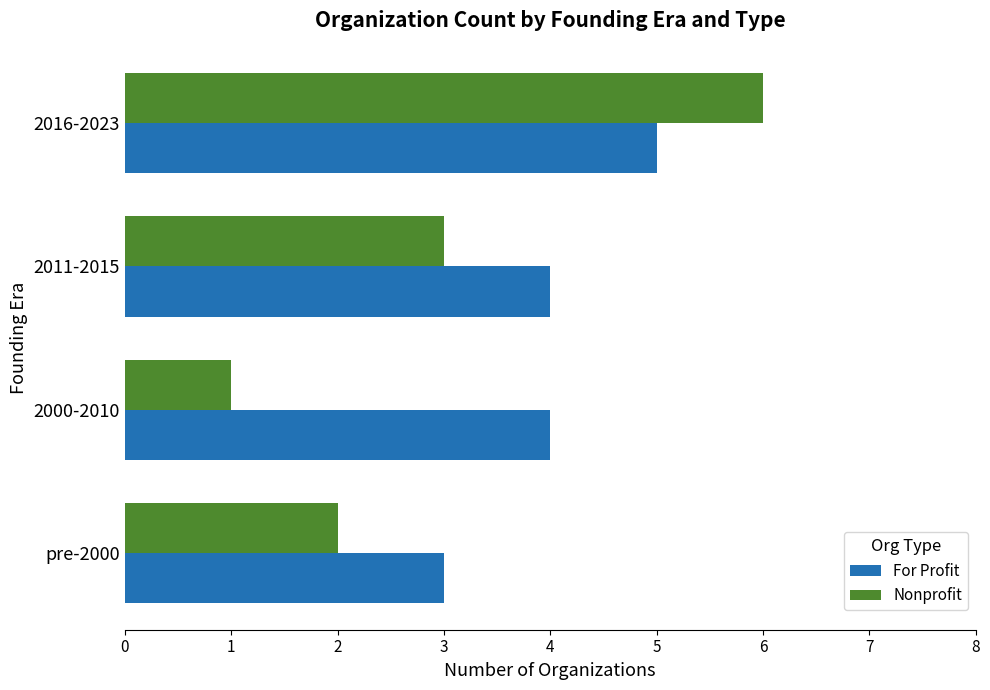

How many distinct data groups are displayed?

2